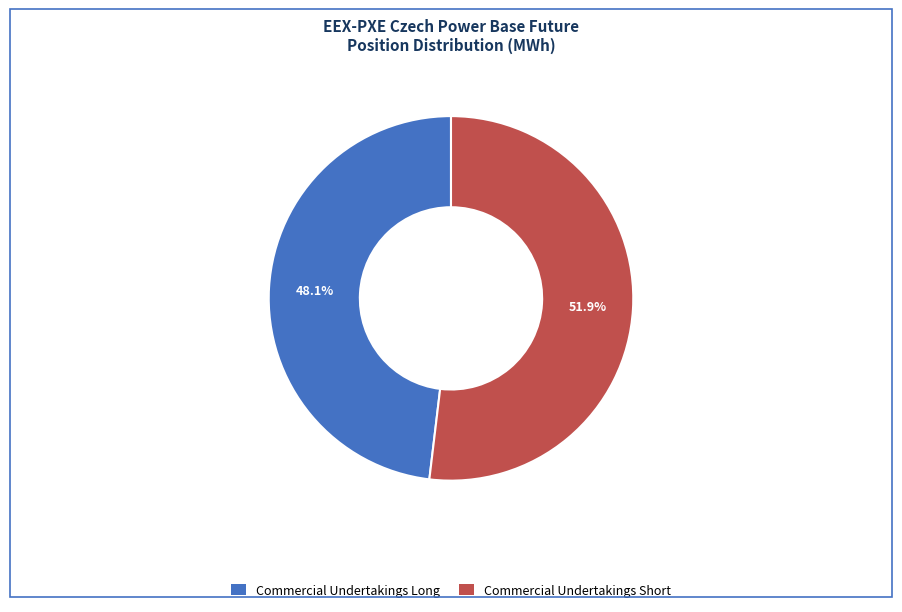

Is there any slice that represents more than half of the pie?

Yes